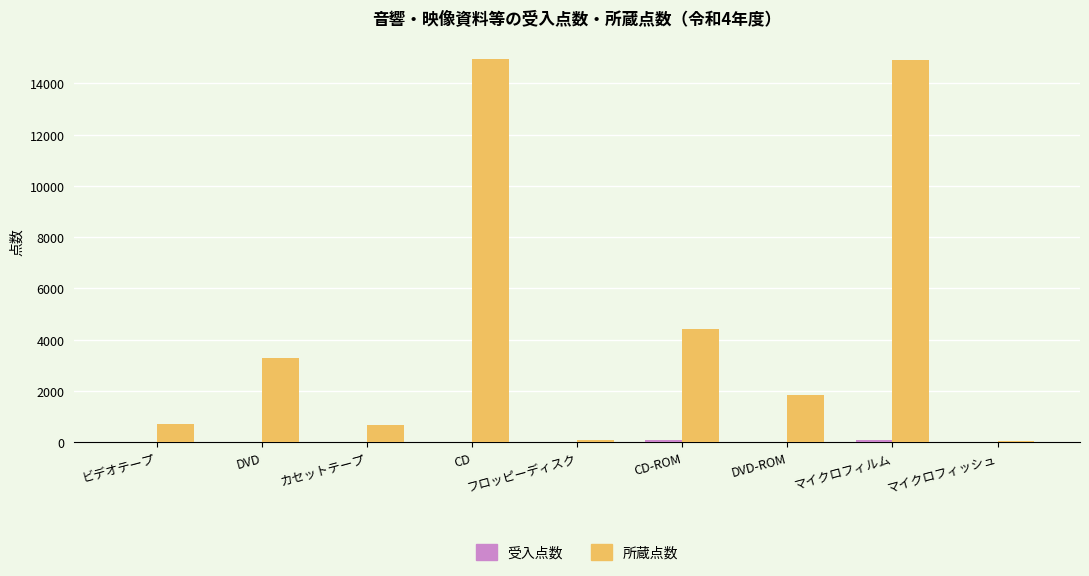

Is it true that 所蔵点数 equals 23983 at CD?

False